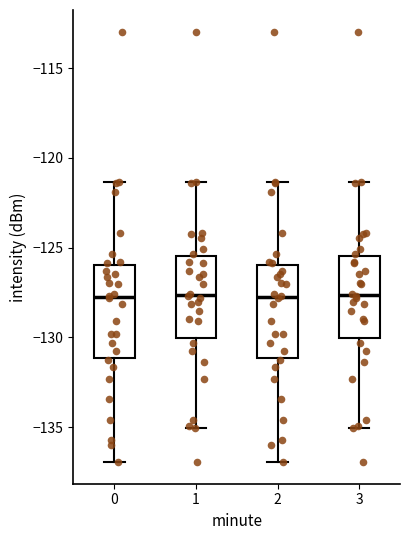

Reading left to right, read every box against the y-axis: the position of its median line, the range the box covers, and the ends of its whiskers. The values are not printed on the chart, so give them approximately, as read against the axis.

0: median -128.0, box -131.0 to -126.0, whiskers -137.0 to -121.5
1: median -127.5, box -130.0 to -125.5, whiskers -135.0 to -121.5
2: median -128.0, box -131.0 to -126.0, whiskers -137.0 to -121.5
3: median -127.5, box -130.0 to -125.5, whiskers -135.0 to -121.5